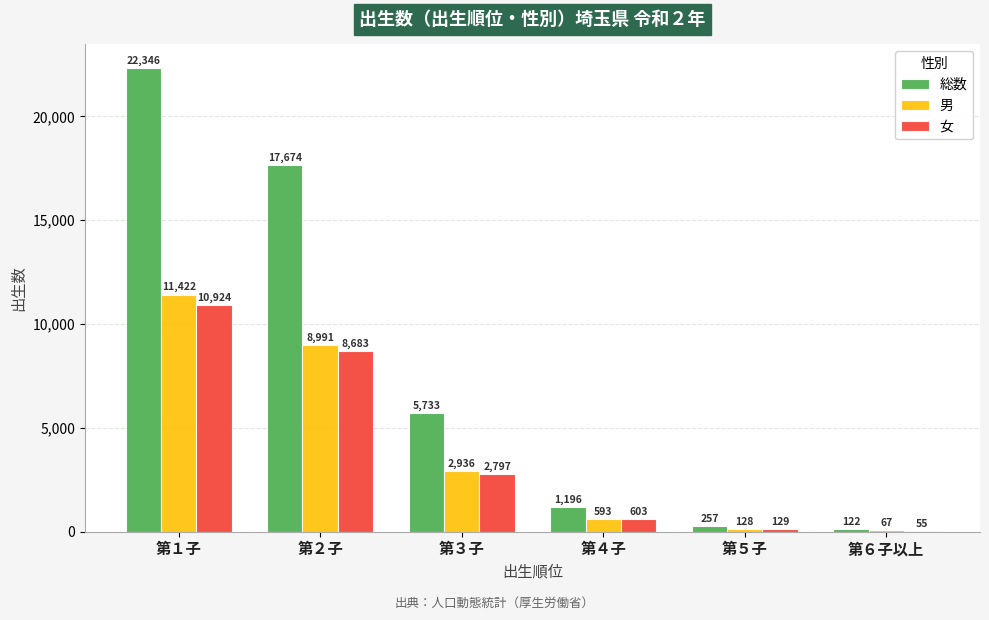

What is the difference between the 総数 values at 第４子 and 第１子?

21150